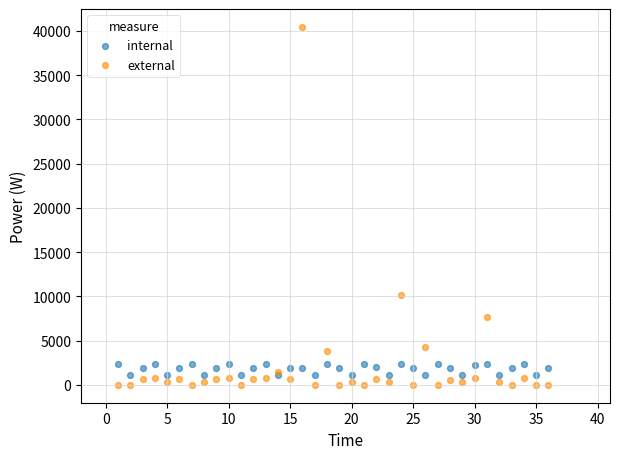

What is the X range (max minus min) for the scatter plot?

35.0